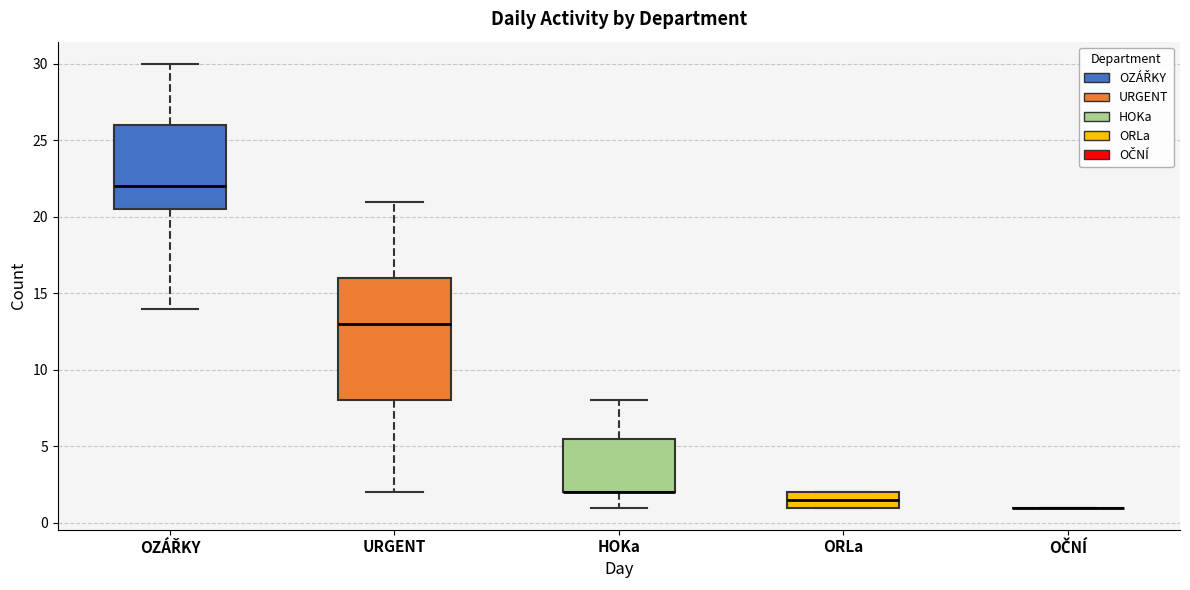

Reading left to right, transcribe this box plot: for each box, give where its median line is, the range the box spans, and where its two whiskers end, as read against the y-axis. The values are not printed on the chart, so give them approximately, as read against the axis.

OZÁŘKY: median 22.0, box 20.5 to 26.0, whiskers 14.0 to 30.0
URGENT: median 13.0, box 8.0 to 16.0, whiskers 2.0 to 21.0
HOKa: median 2.0 (drawn on the box's lower edge), box 2.0 to 5.5, whiskers 1.0 to 8.0
ORLa: median 1.5, box 1.0 to 2.0, whiskers 1.0 to 2.0
OČNÍ: box collapsed to a line at 1.0, whiskers 1.0 to 1.0